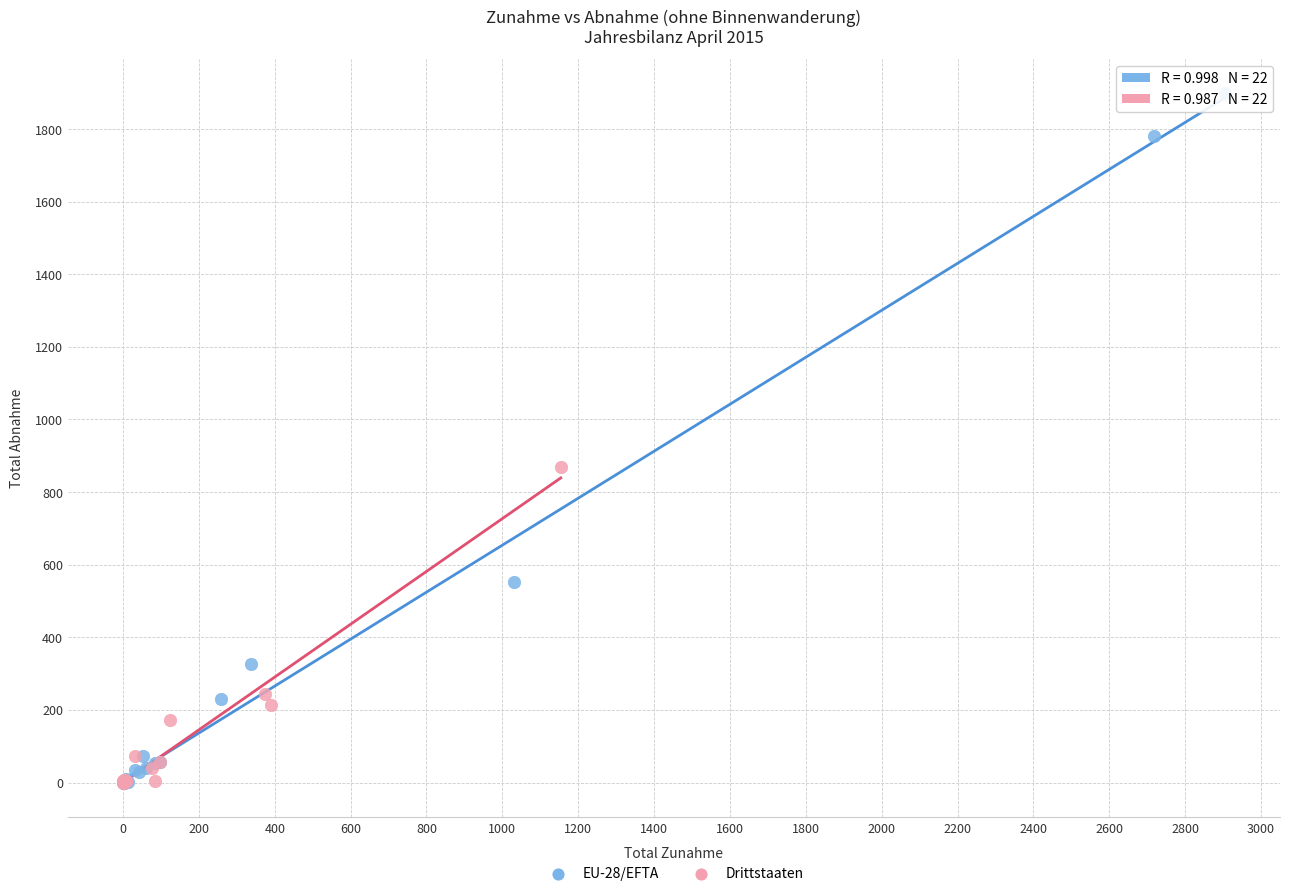

Which series has the largest Y range (max minus min)?

EU-28/EFTA